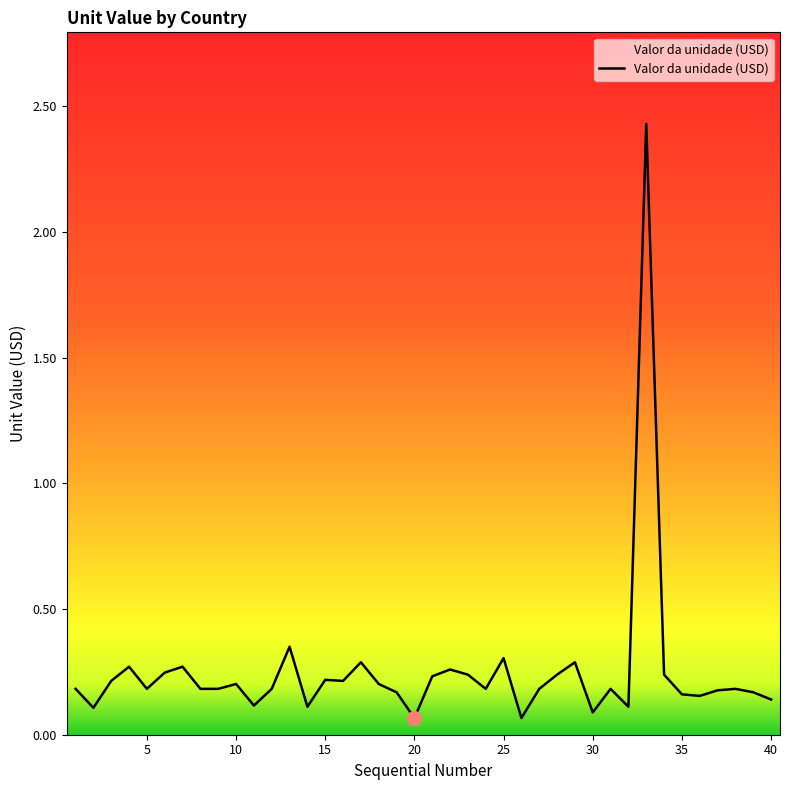

How many series are shown in this chart?

1